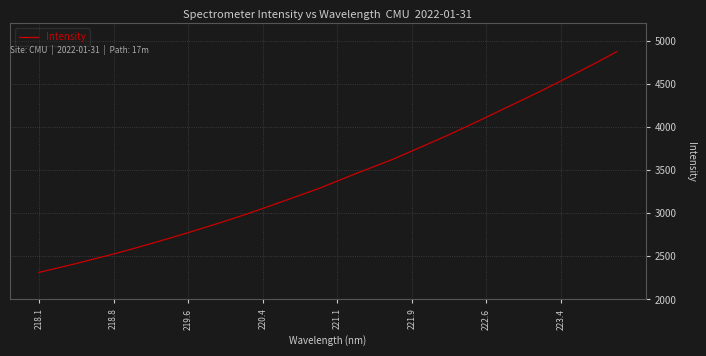

What is the minimum value shown in the chart?

2313.4